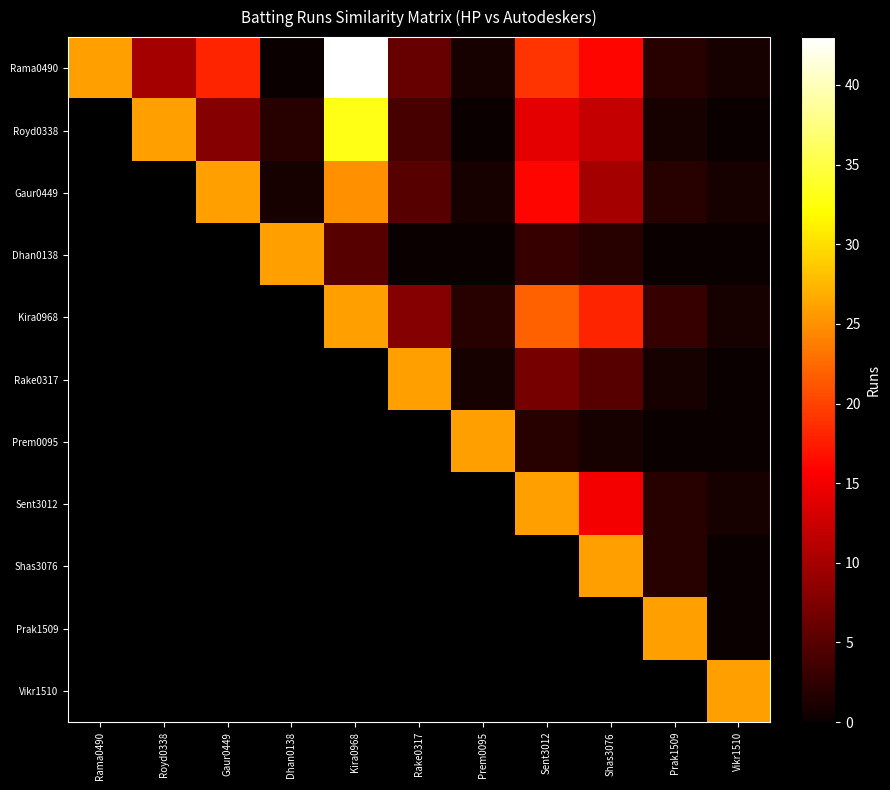

True or false: Shas3076 has a value of 10 at Shas3076.

False